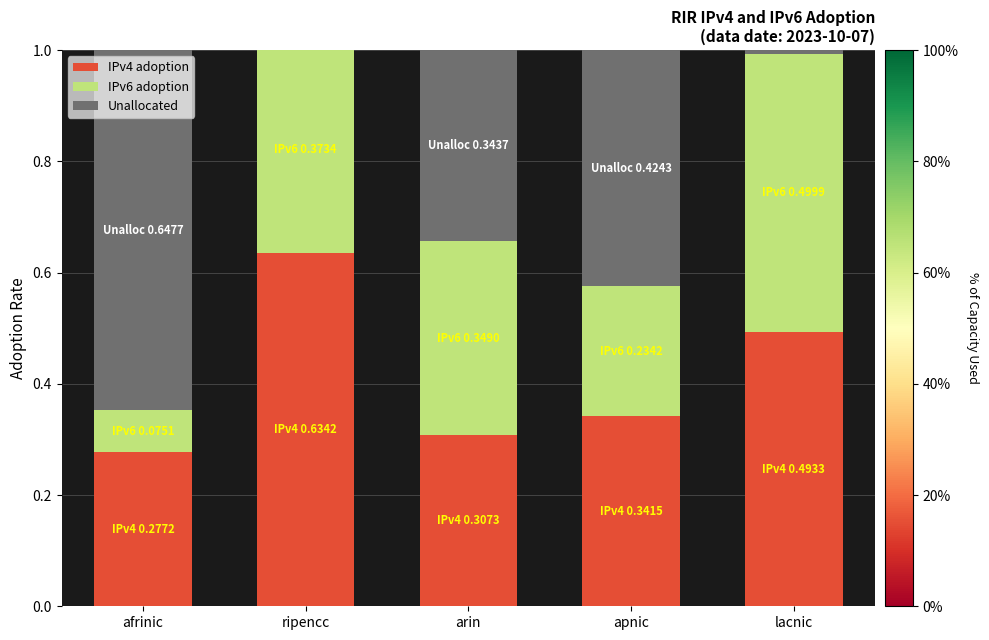

What is the approximate value of IPv4 adoption at apnic?

0.3